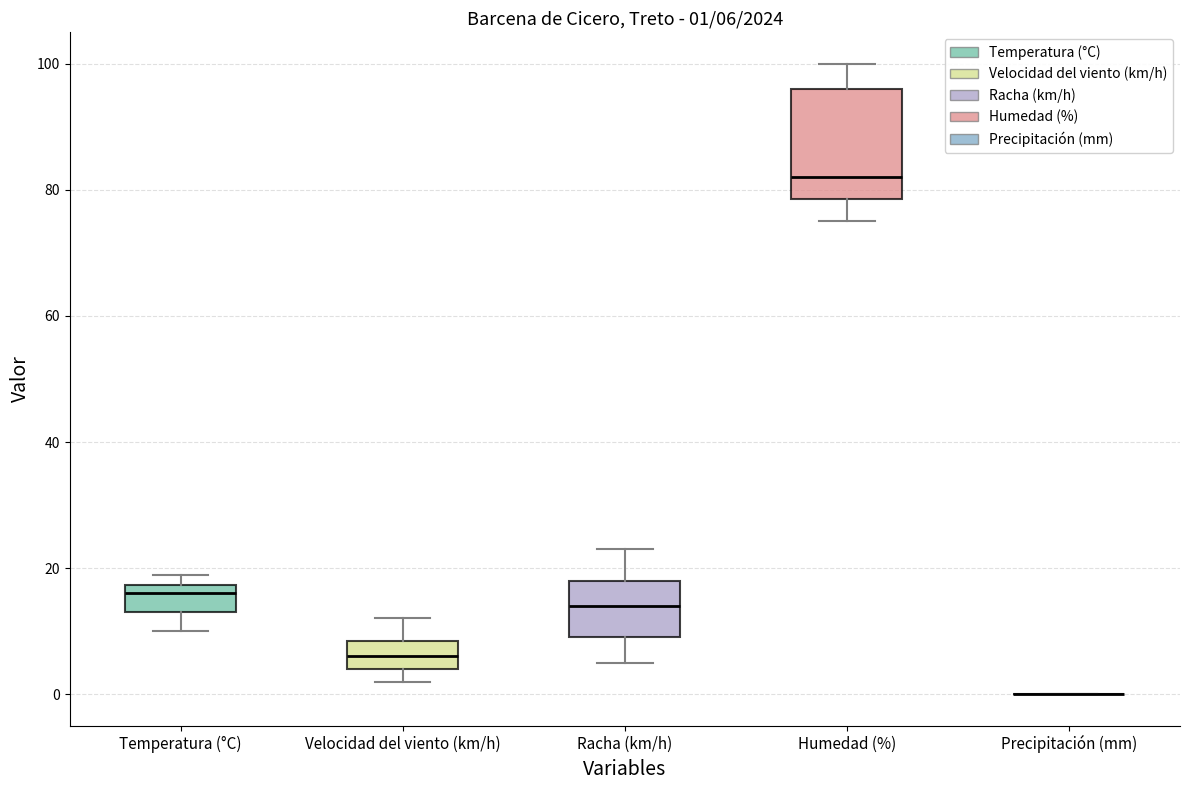

Which box is the tallest, from its lower edge to its upper edge?

Humedad (%)